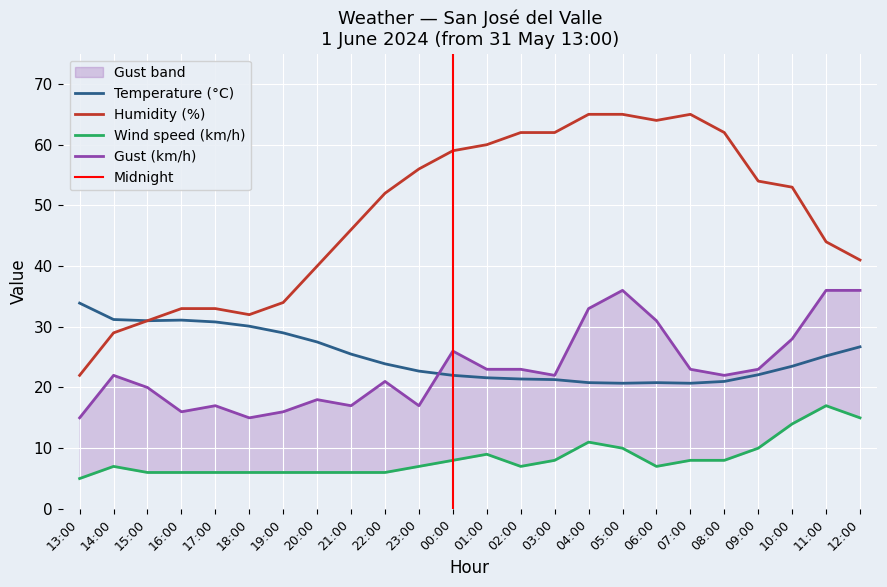

How many values in the Humidity (%) series are below 53?

12